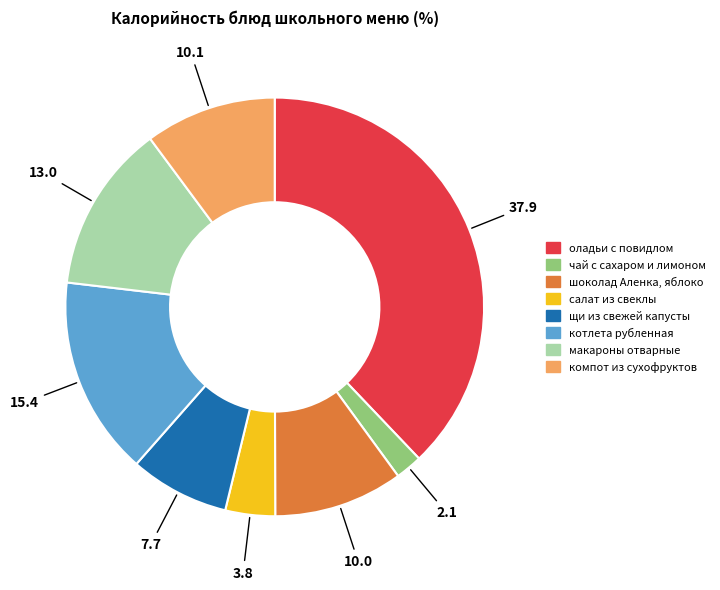

How many segments does this pie chart have?

8